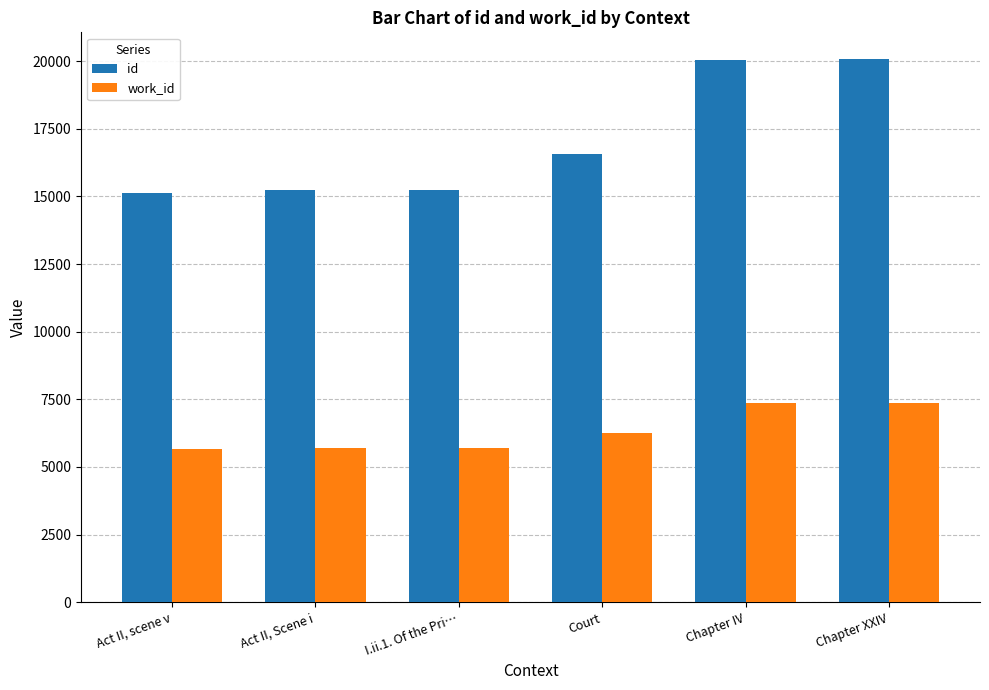

What is the difference between the maximum and minimum values in the id series?

4937